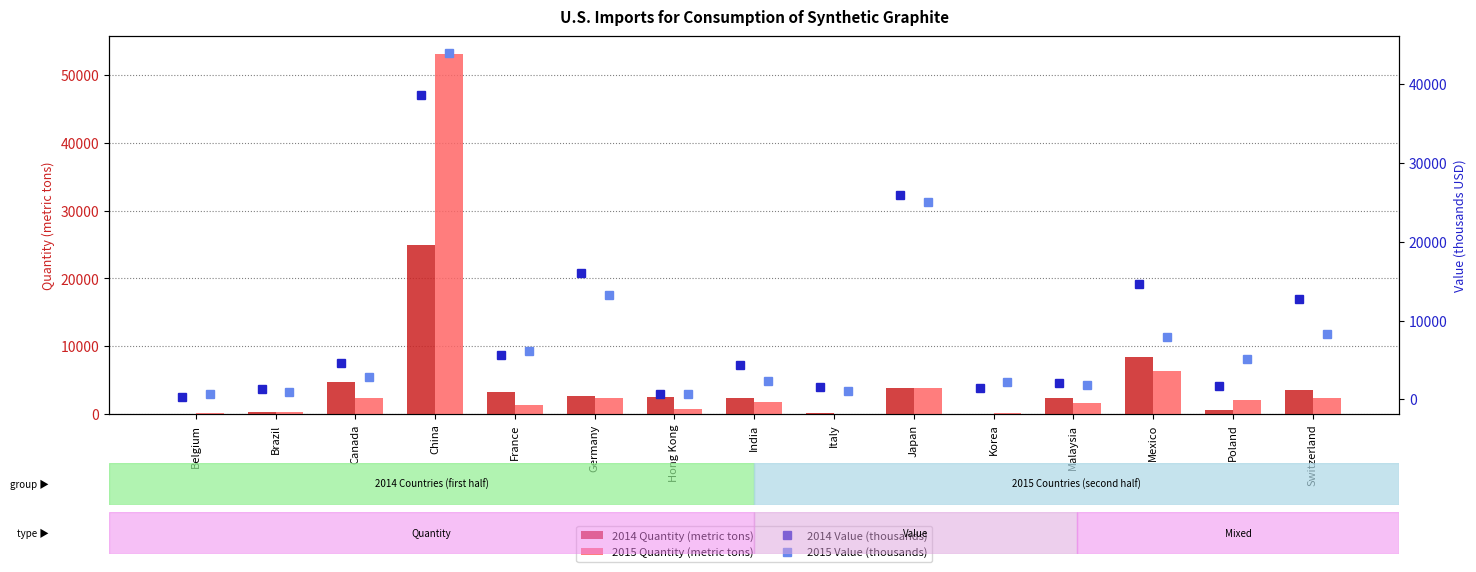

Does the chart contain any negative values?

No